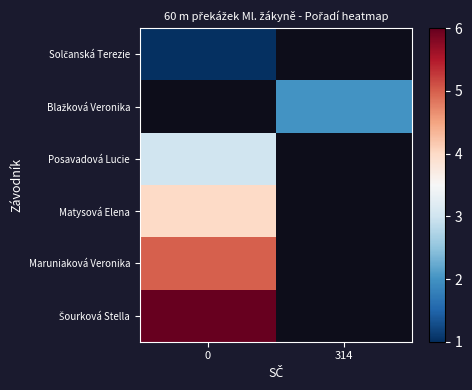

Count the number of categories in the chart.

2